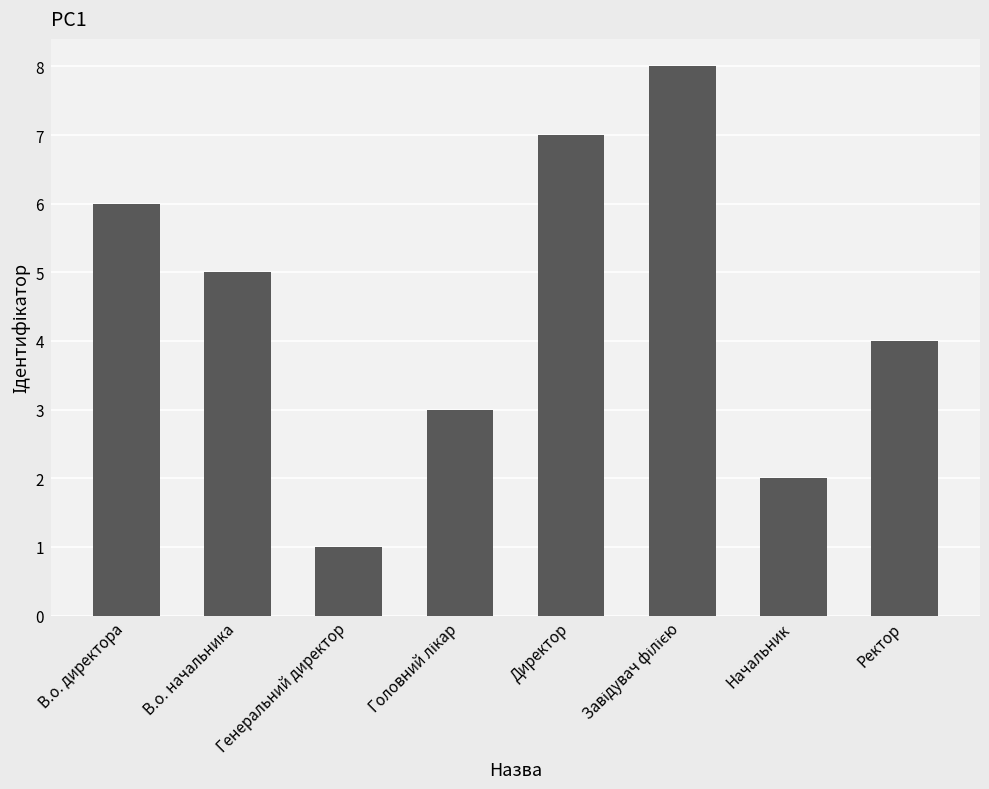

What is the label of the 1st bar from the left?

В.о. директора